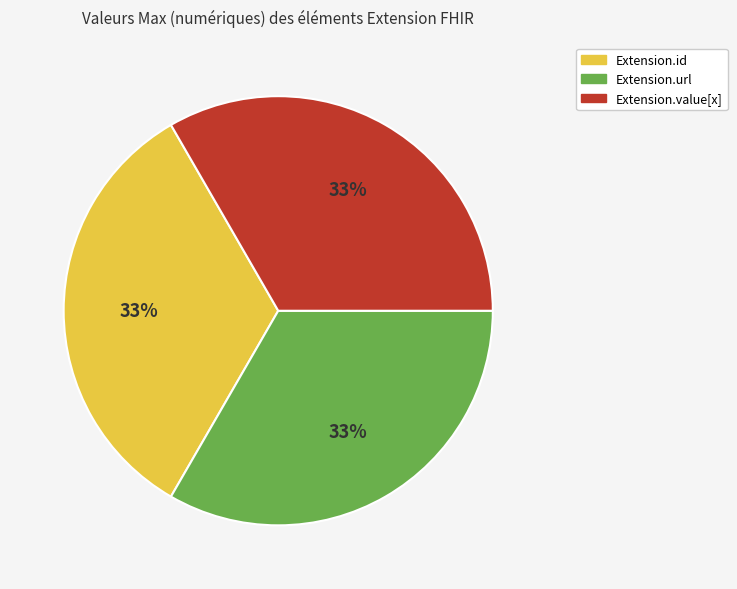

To the nearest percent, what is the average slice percentage?

33%